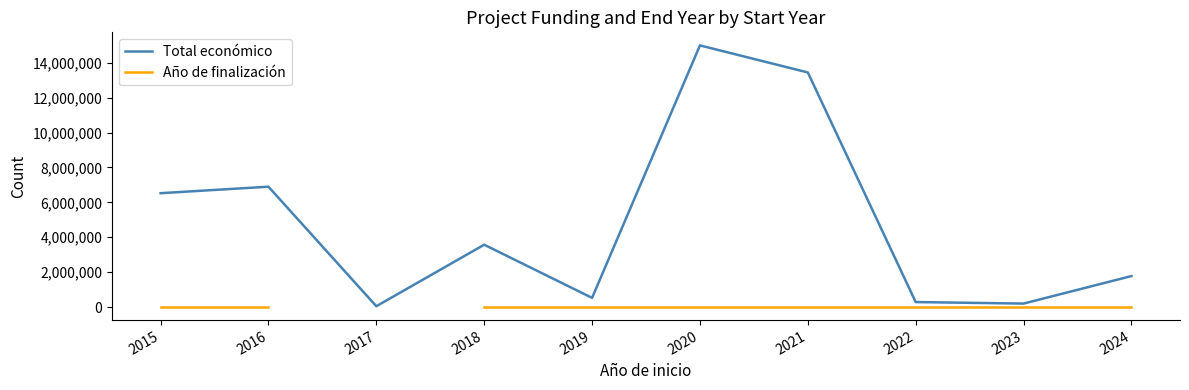

What is the total value across all series at 2018?

3574767.8